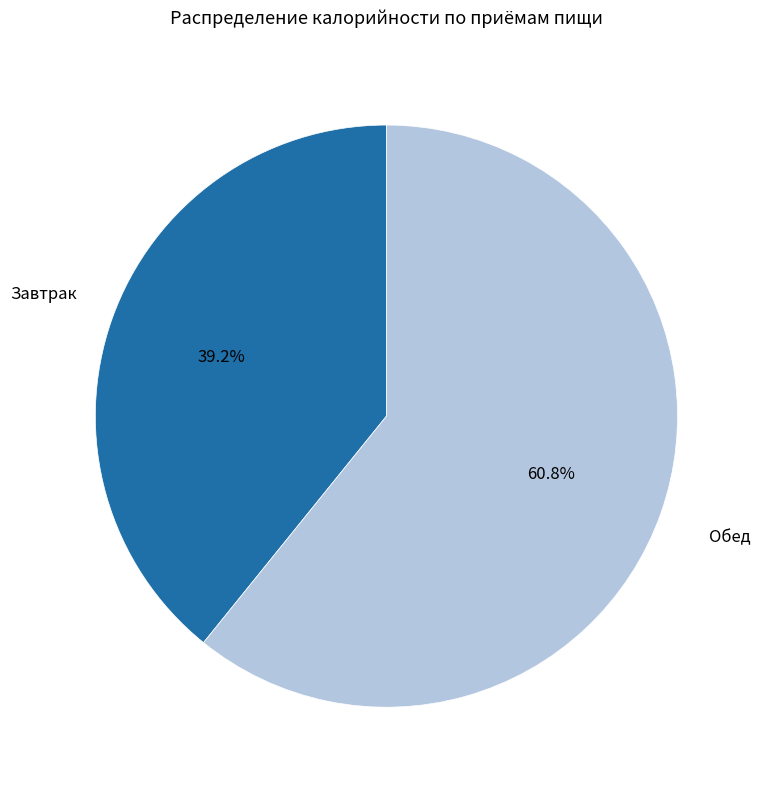

Does any single category account for the majority?

Yes